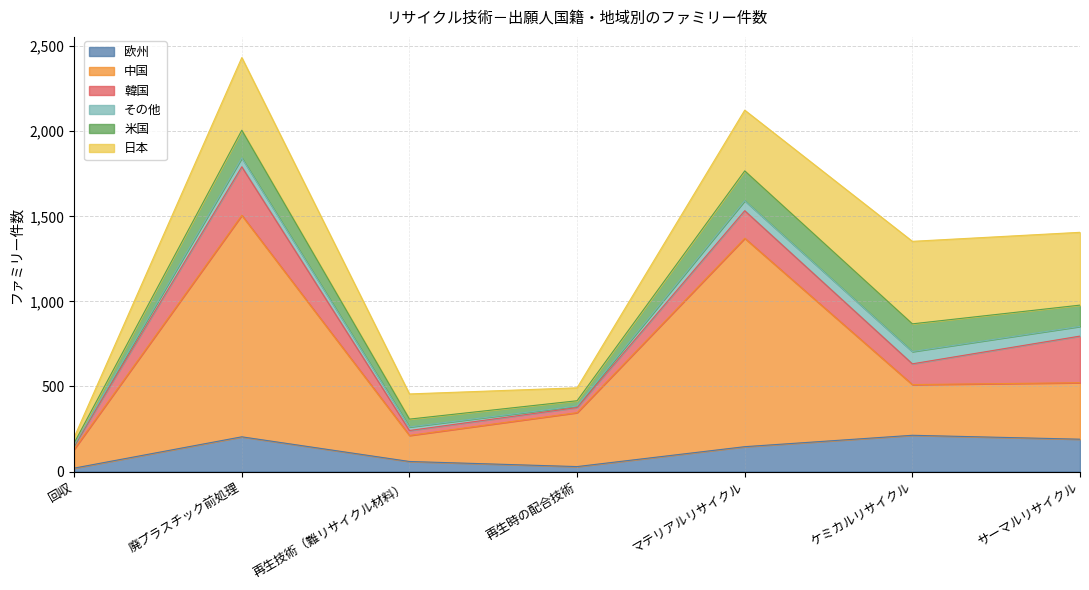

True or false: 中国 has a value of 41 at 再生技術（難リサイクル材料）.

False